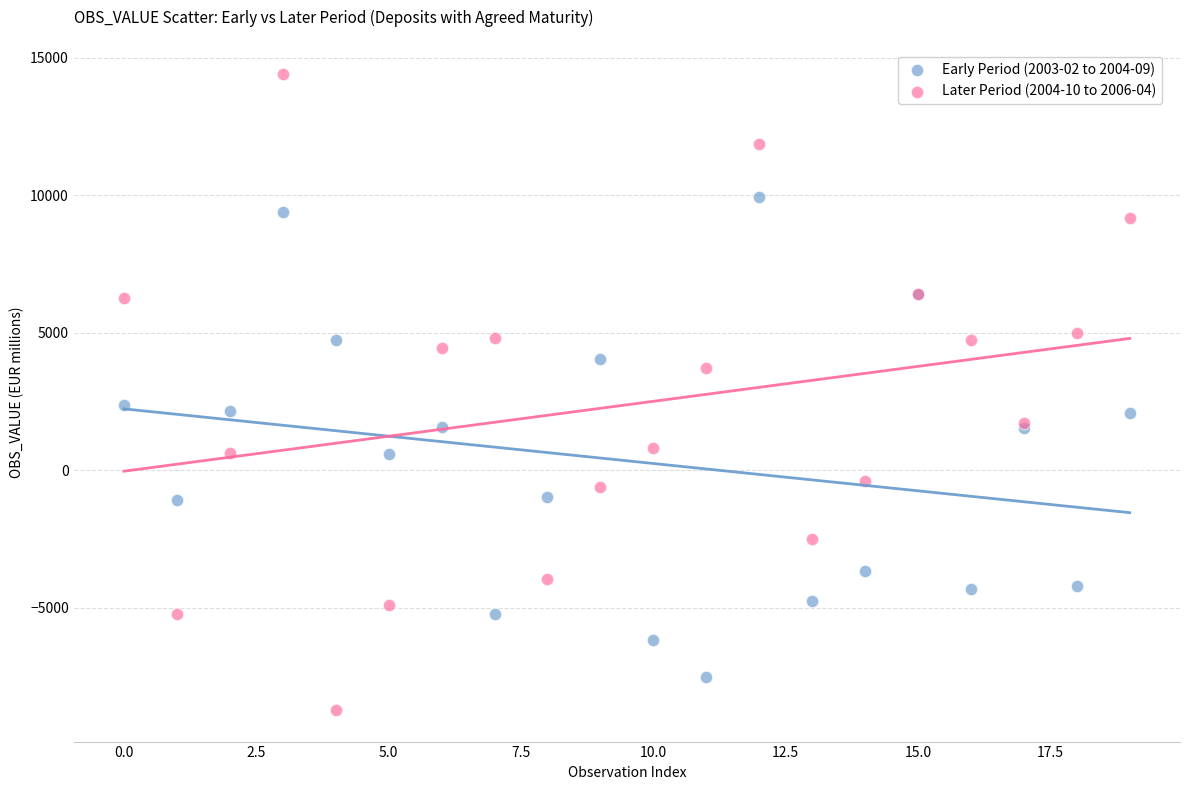

Which series reaches the minimum Y coordinate?

Later Period (2004-10 to 2006-04)